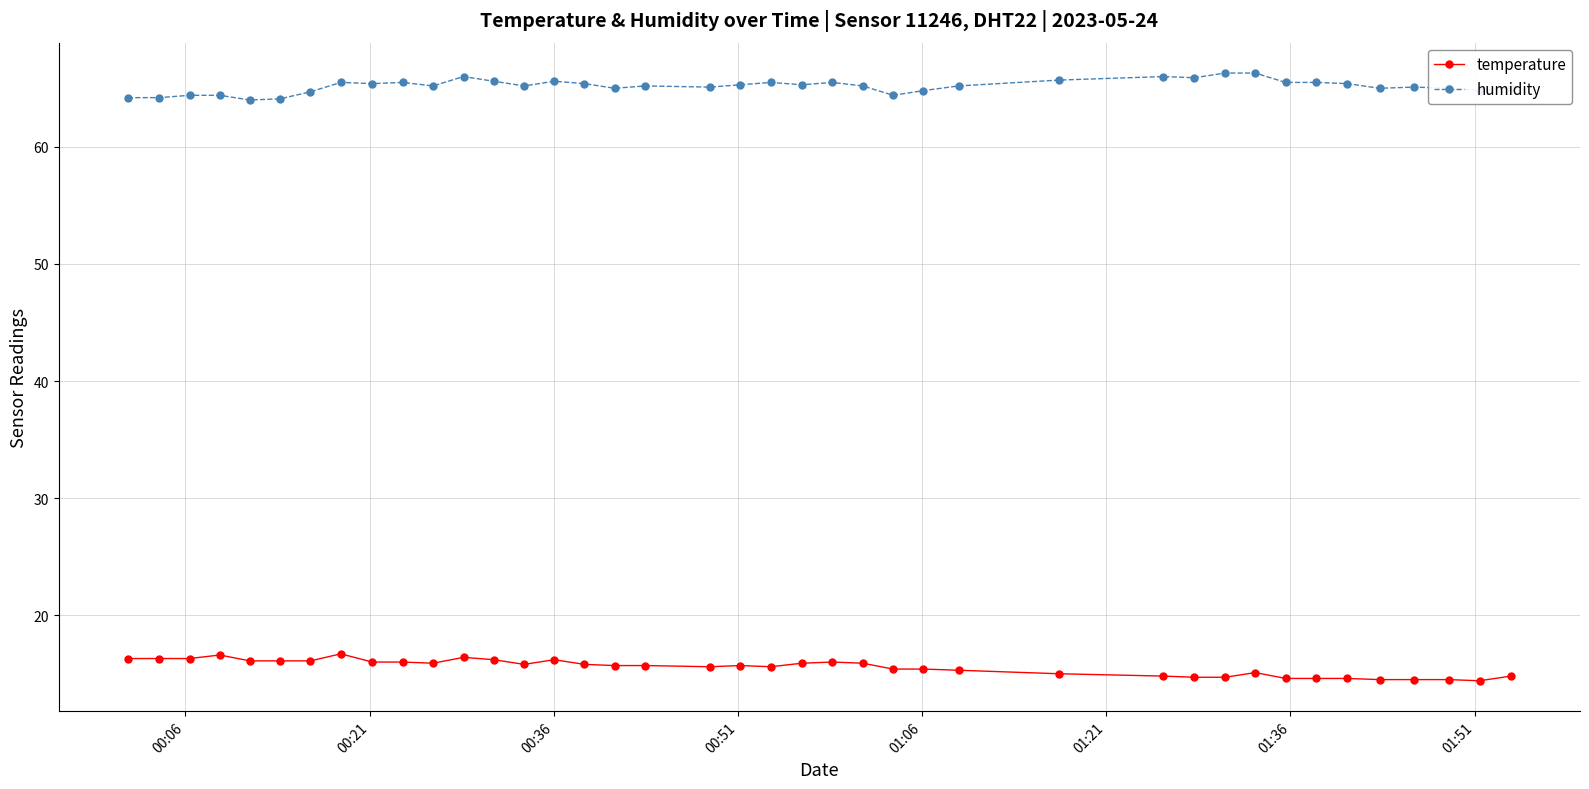

How many data points does each series have?

40